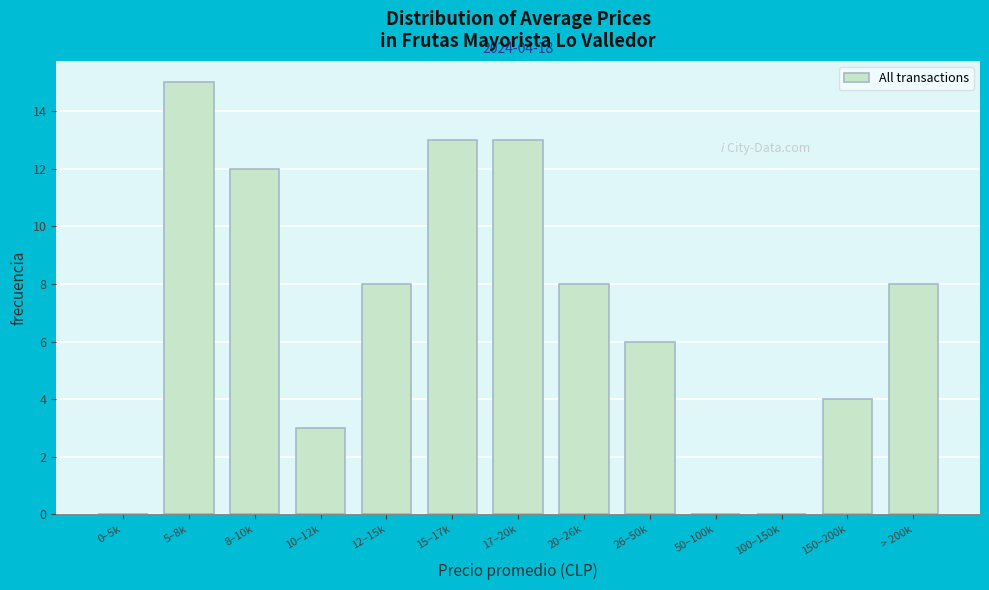

Reading right to left, extract all data points from this chart.

> 200k=8	150–200k=4	100–150k=0	50–100k=0	26–50k=6	20–26k=8	17–20k=13	15–17k=13	12–15k=8	10–12k=3	8–10k=12	5–8k=15	0–5k=0